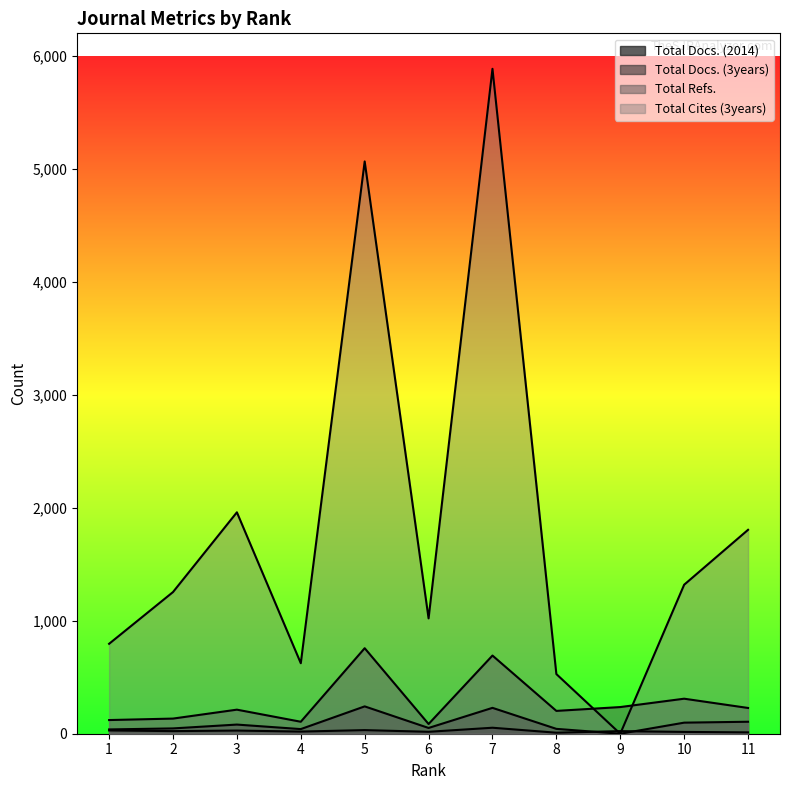

Where is the first local minimum for Total Cites (3years)?

9